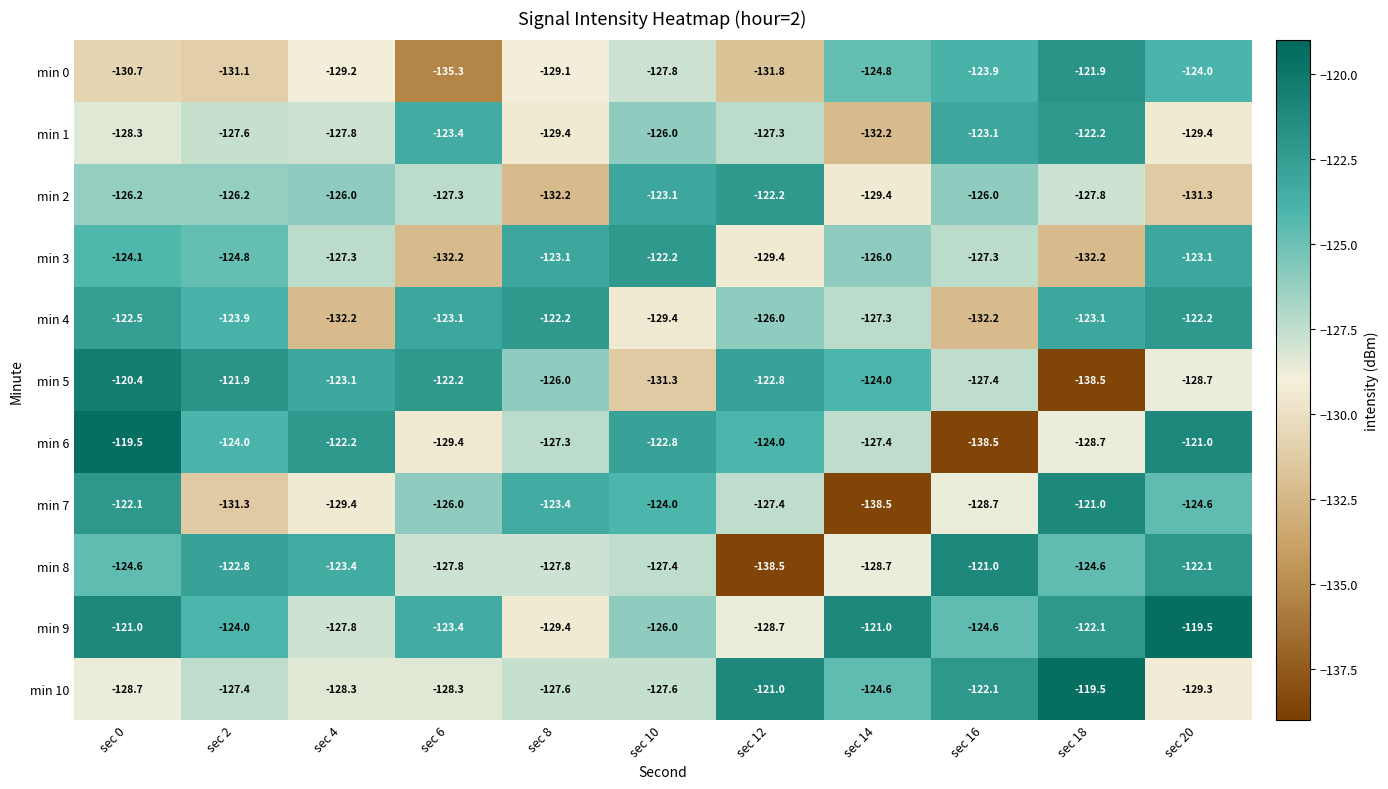

What is the approximate value of min 1 at sec 4?

-127.8